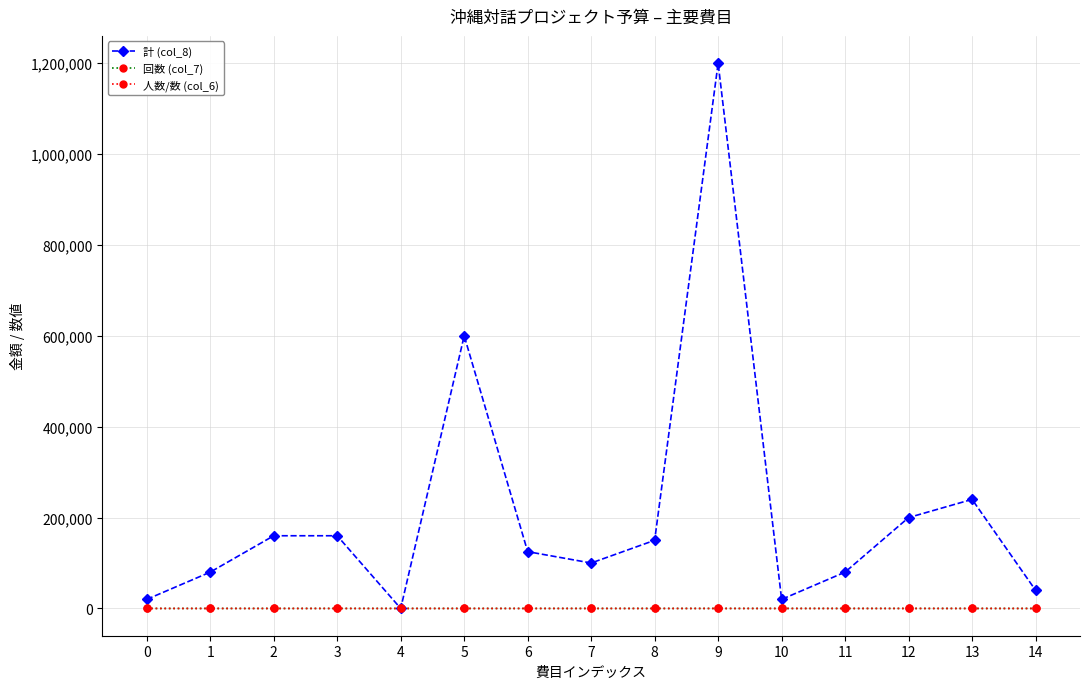

Is the value of 計 (col_8) at 11 greater than the value of 人数/数 (col_6) at 7?

Yes